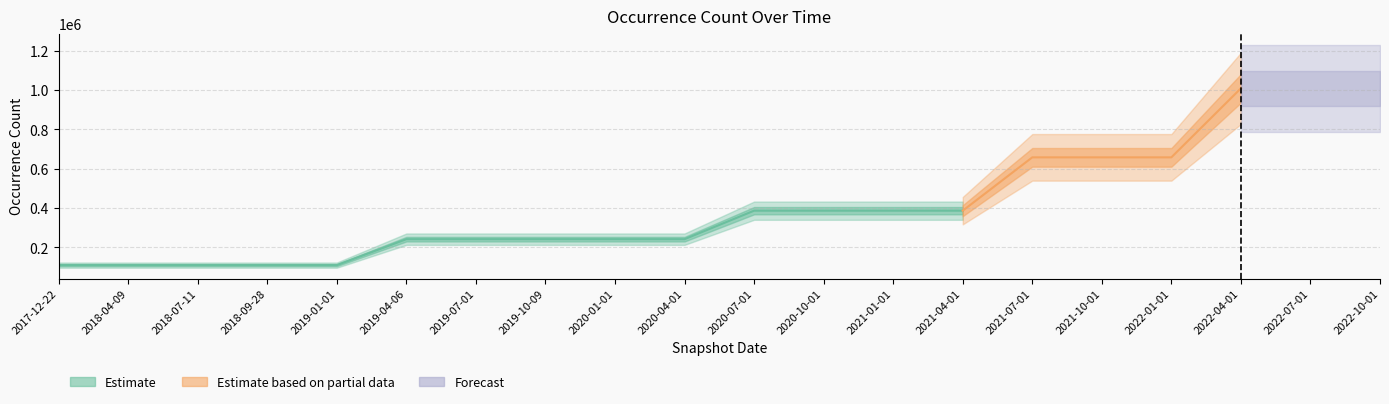

Reading left to right, list all the values displayed in this chart.

110412	110412	110412	110412	110412	242250	242250	242250	242250	242250	387167	387167	387167	387167	658328	658328	658328	1009212	1009212	1009212